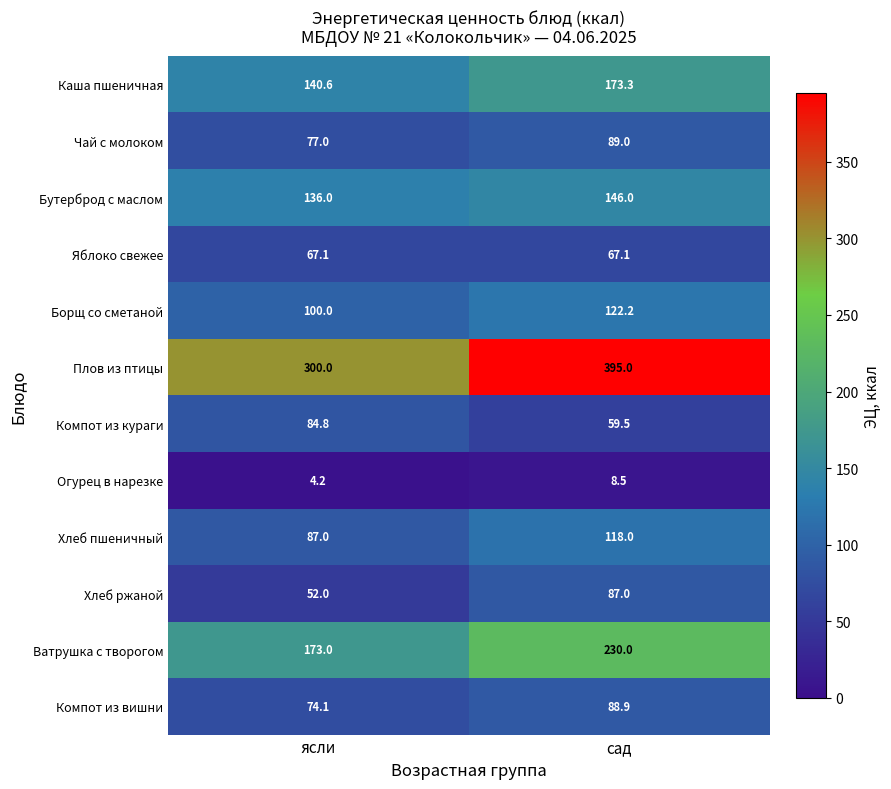

Where is Хлеб ржаной nearest to the value 69?

ясли